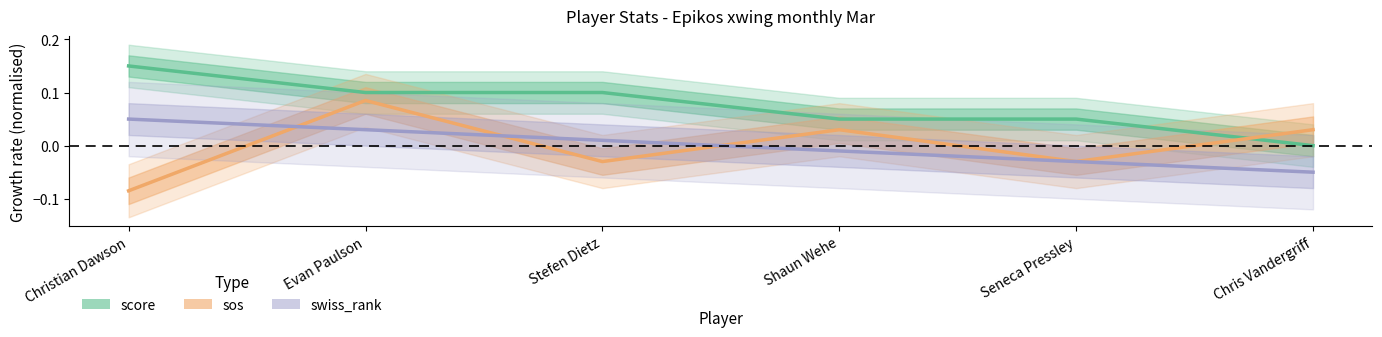

What is the maximum value for sos?

0.1